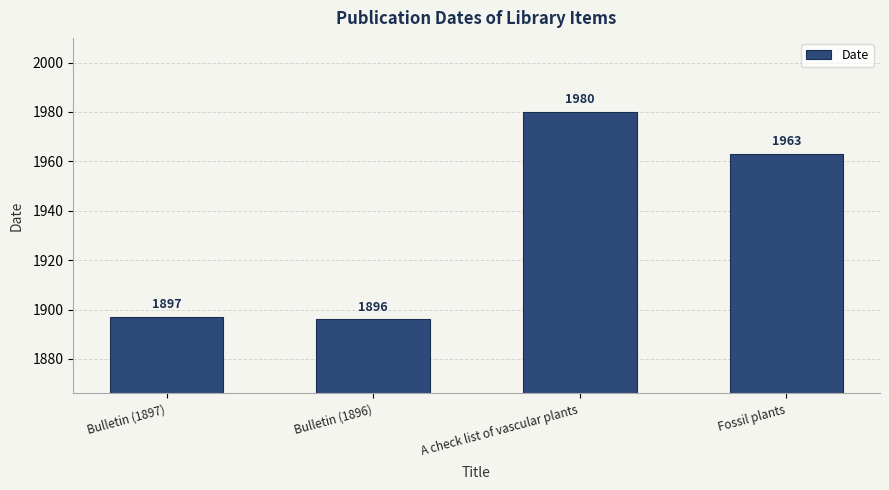

Which has a higher value, Fossil plants or A check list of vascular plants?

A check list of vascular plants